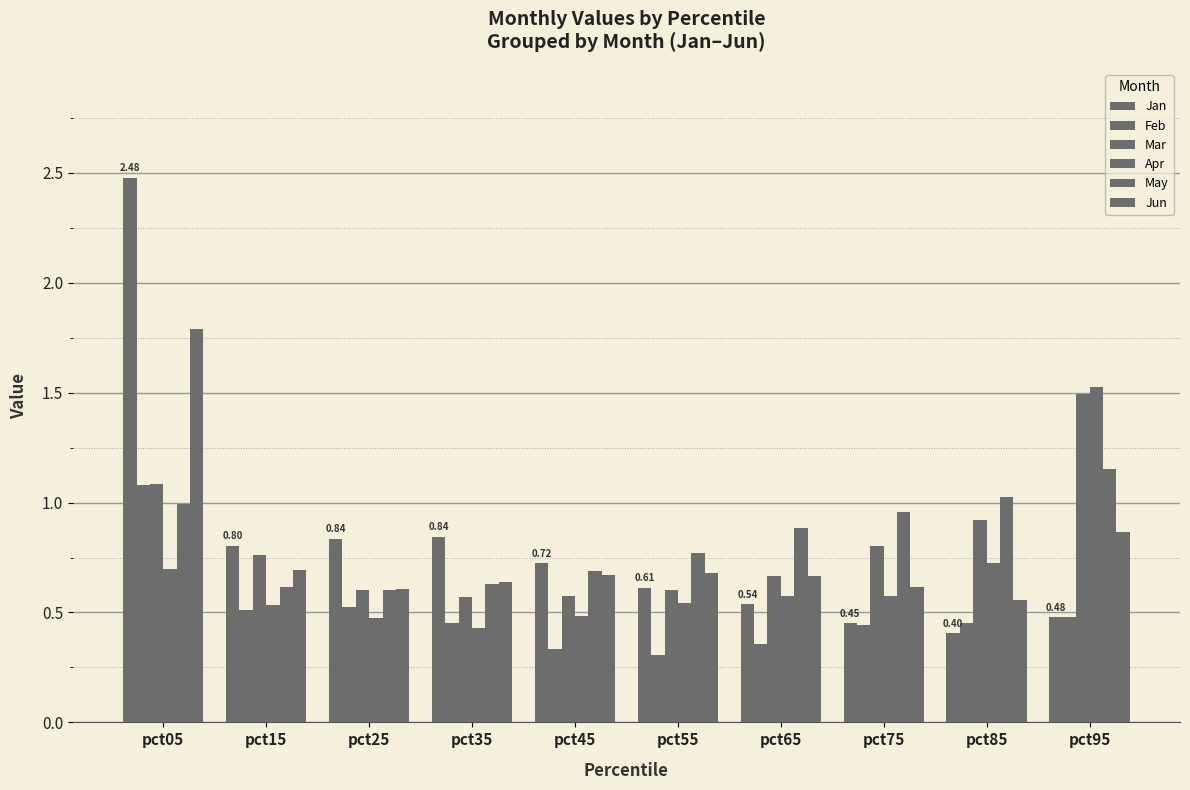

Which series changed the most between pct25 and pct95?

Apr